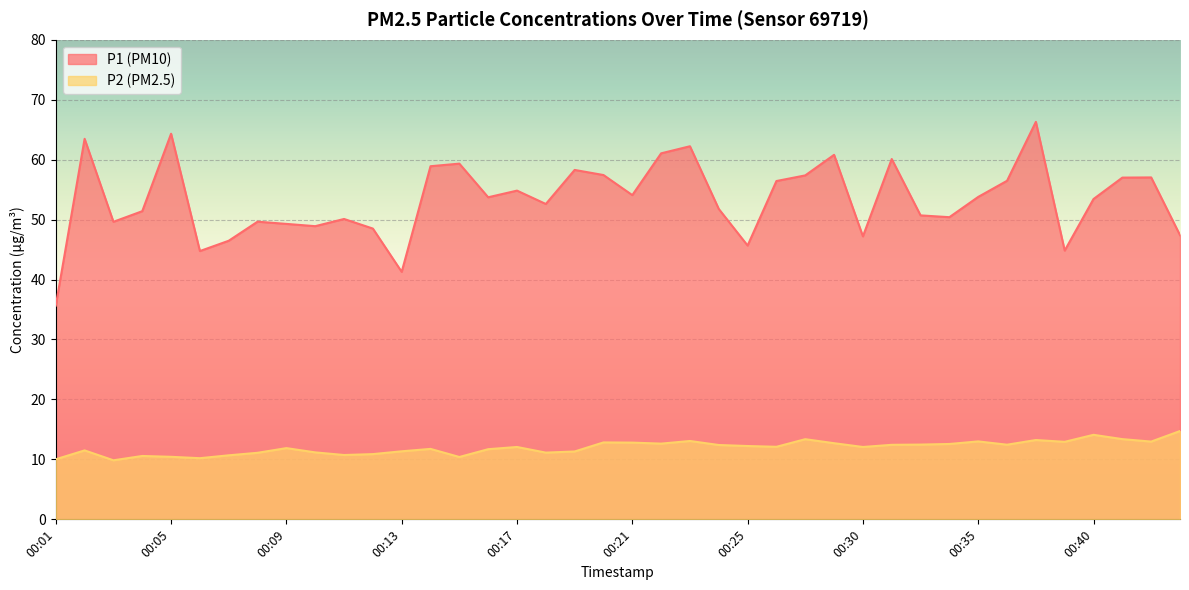

True or false: P1 and P2 cross at least once.

False